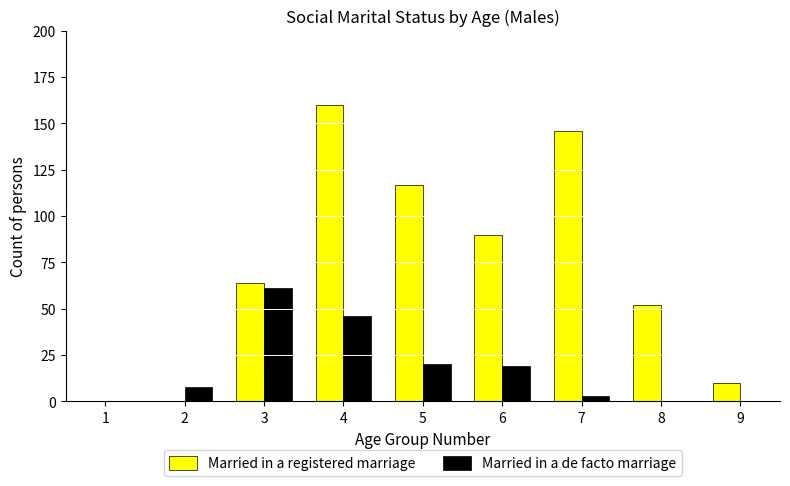

At which category is the sum across all series the highest?

4